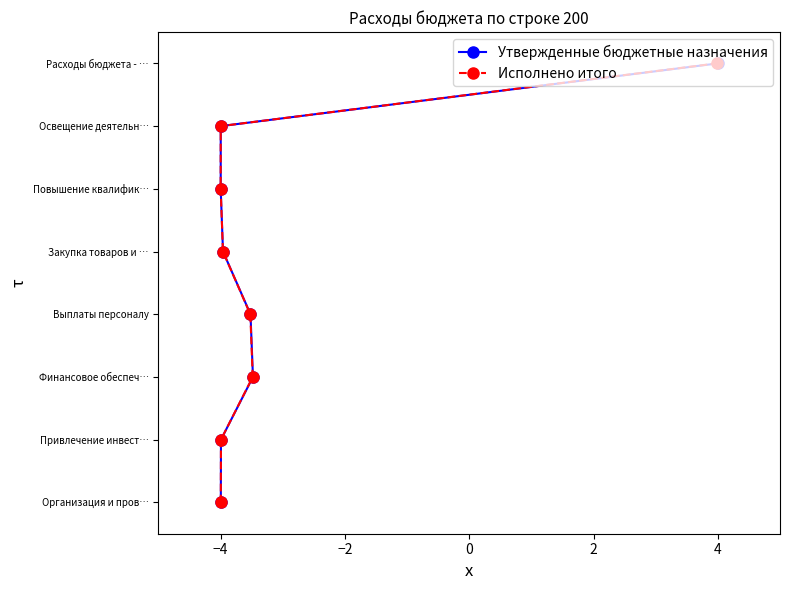

True or false: Исполнено итого and Утвержденные бюджетные назначения intersect in this chart.

False